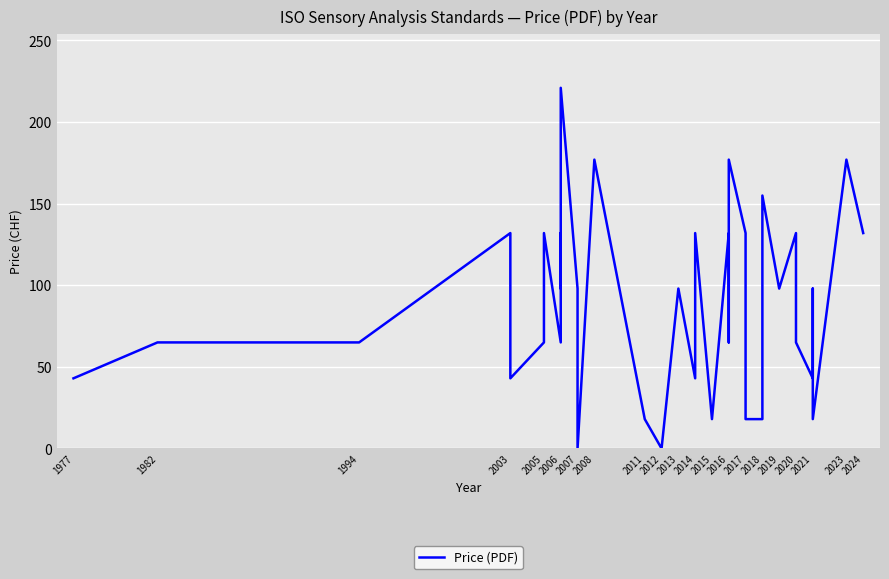

How many points are higher than both their immediate neighbors (excluding endpoints)?

13